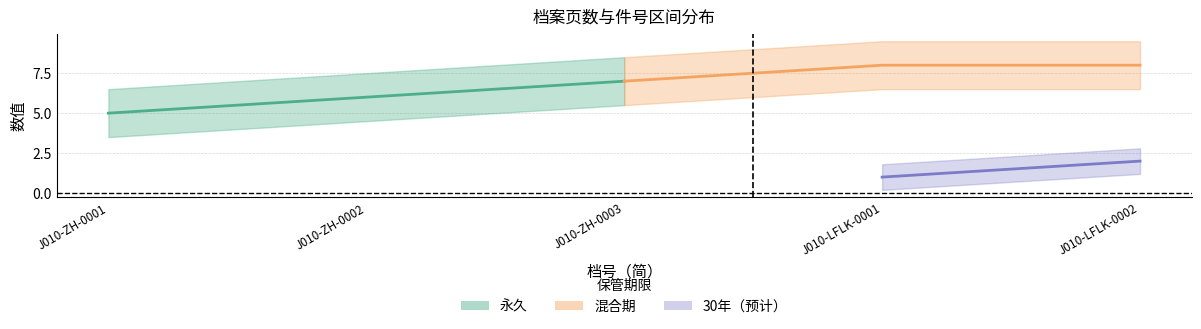

True or false: 件号 and 页数 cross at least once.

False